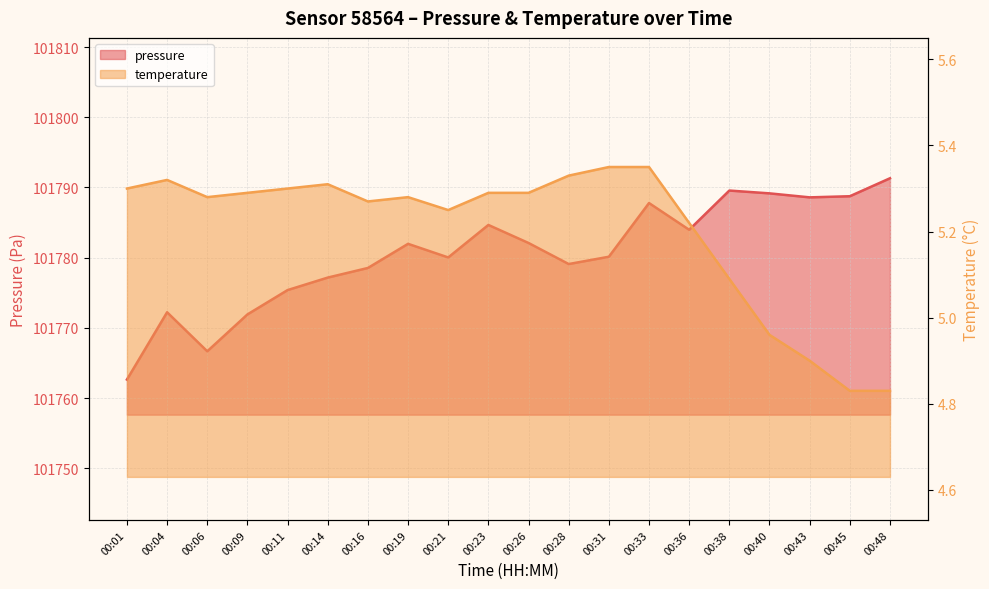

At 00:21, list the series in order from largest to smallest.

pressure_kPa, temperature